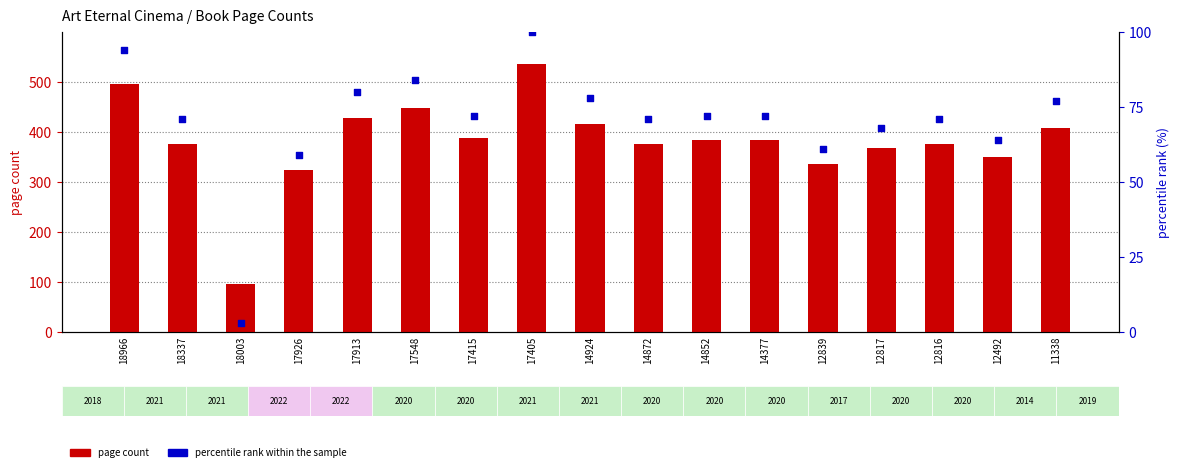

Is the value of percentile rank within the sample at 14377 greater than the value of page count at 12839?

No